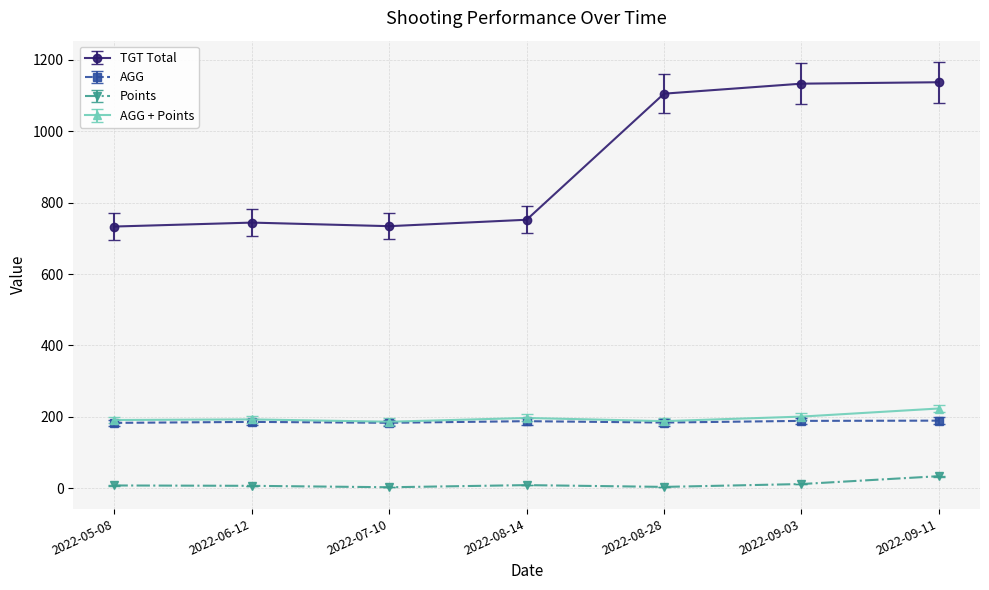

What position from the left is 2022-08-14?

4